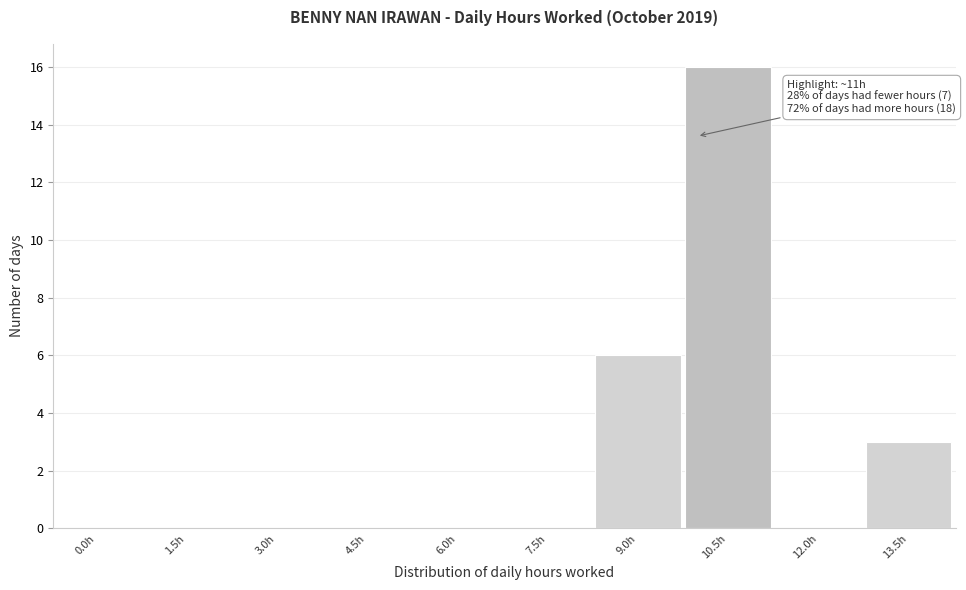

Reading left to right, list all the values displayed in this chart.

0.0h=0	1.5h=0	3.0h=0	4.5h=0	6.0h=0	7.5h=0	9.0h=6	10.5h=16	12.0h=0	13.5h=3